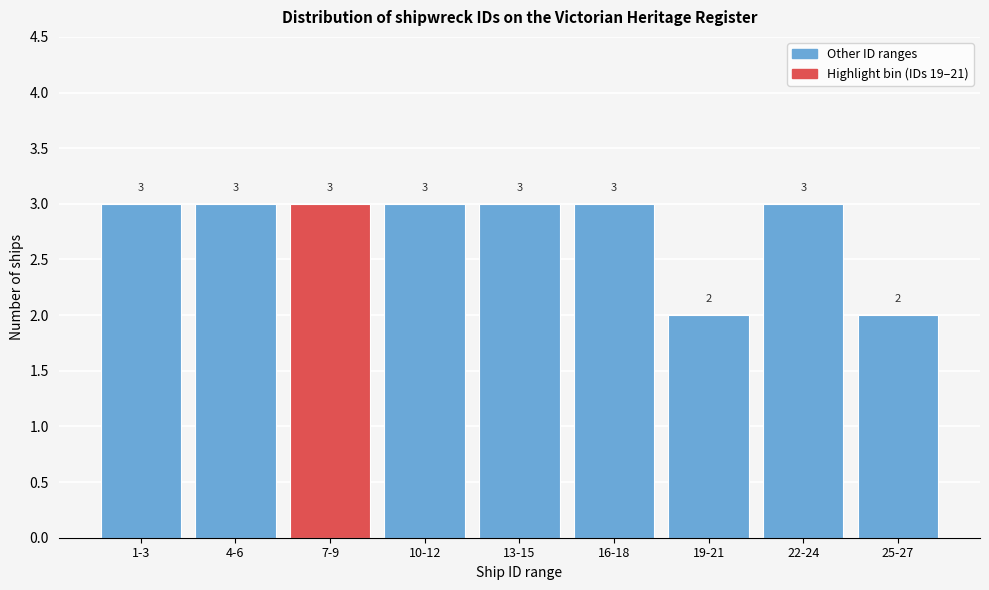

Reading left to right, list all the values displayed in this chart.

3	3	3	3	3	3	2	3	2